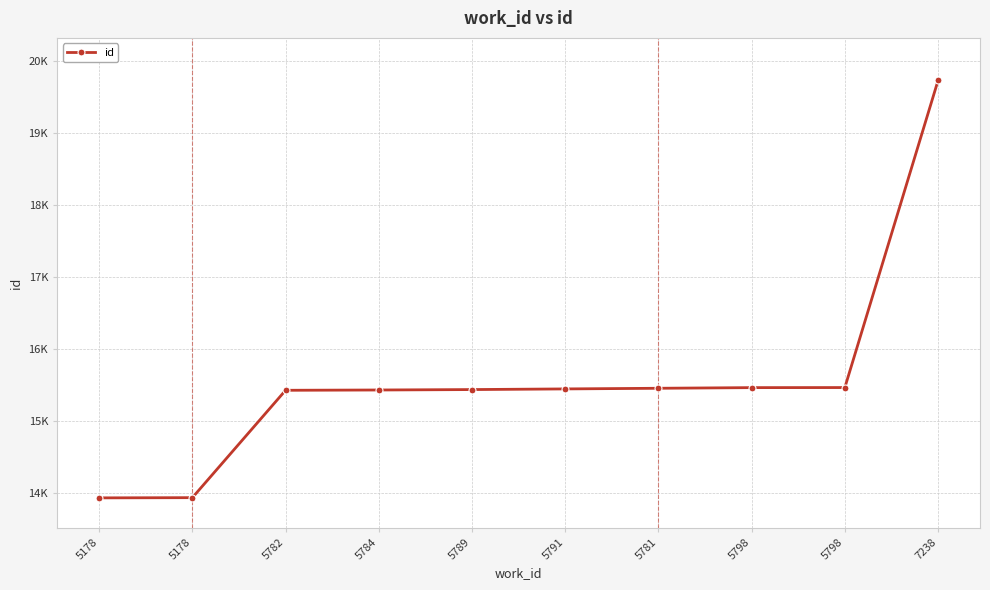

Does the chart have visible grid lines?

Yes